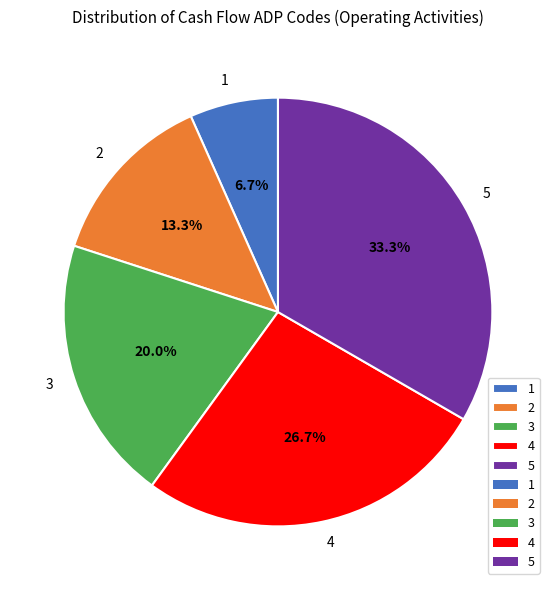

Between 2 and 5, which is larger?

5